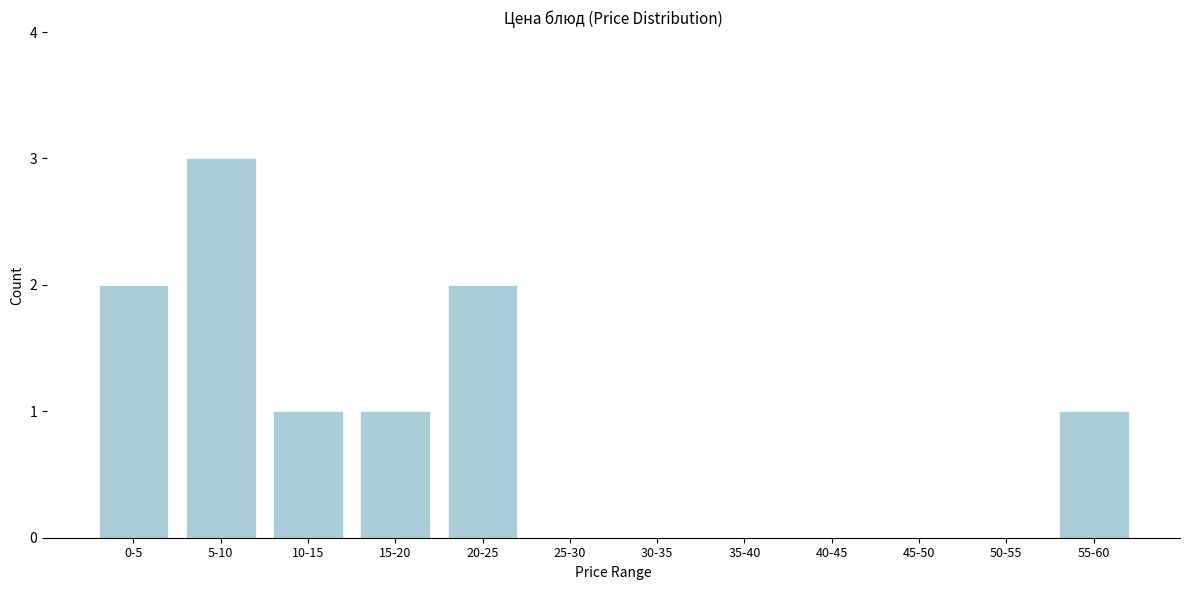

Reading left to right, list all the values displayed in this chart.

0-5=2	5-10=3	10-15=1	15-20=1	20-25=2	25-30=0	30-35=0	35-40=0	40-45=0	45-50=0	50-55=0	55-60=1